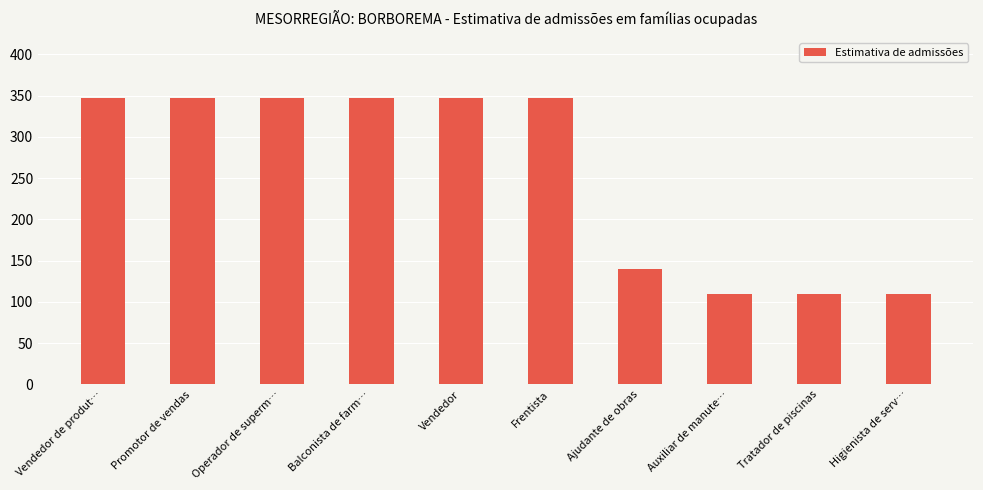

At which label is the value closest to 228?

Ajudante de obras